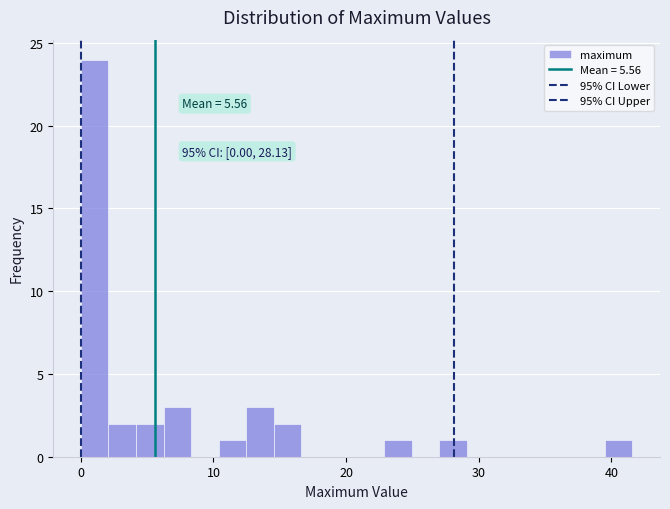

Read against the x-axis, roughly where is the centre of the tallest bar?

1